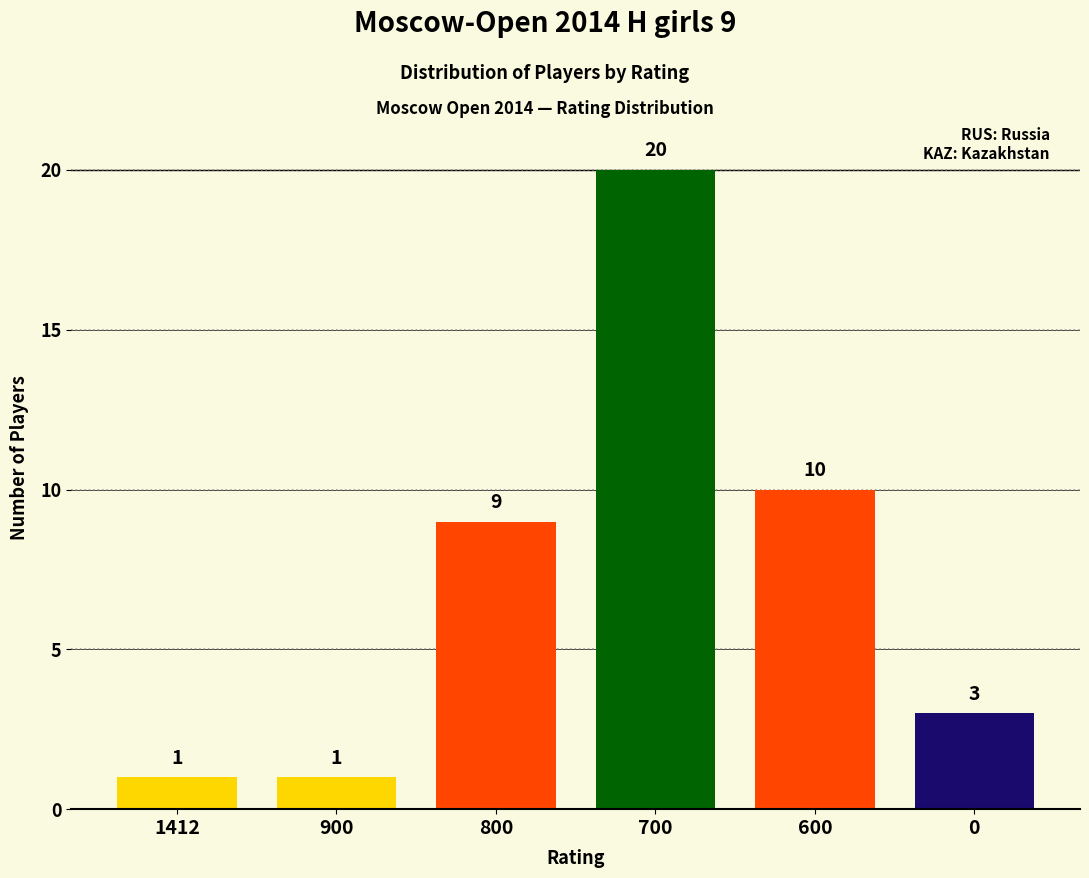

What value does the data have at 900?

1